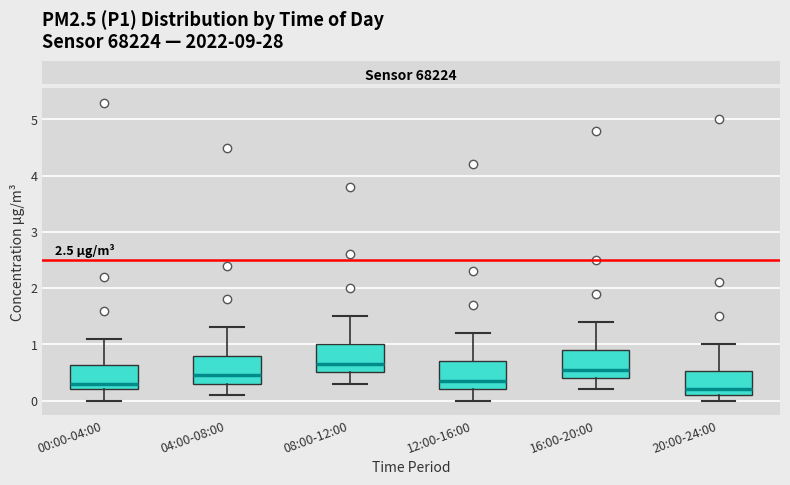

Reading left to right, read every box against the y-axis: the position of its median line, the range the box covers, and the ends of its whiskers. The values are not printed on the chart, so give them approximately, as read against the axis.

00:00-04:00: median 0.3, box 0.2 to 0.6, whiskers 0.0 to 1.1
04:00-08:00: median 0.5, box 0.3 to 0.8, whiskers 0.1 to 1.3
08:00-12:00: median 0.7, box 0.5 to 1.0, whiskers 0.3 to 1.5
12:00-16:00: median 0.4, box 0.2 to 0.7, whiskers 0.0 to 1.2
16:00-20:00: median 0.6, box 0.4 to 0.9, whiskers 0.2 to 1.4
20:00-24:00: median 0.2, box 0.1 to 0.5, whiskers 0.0 to 1.0